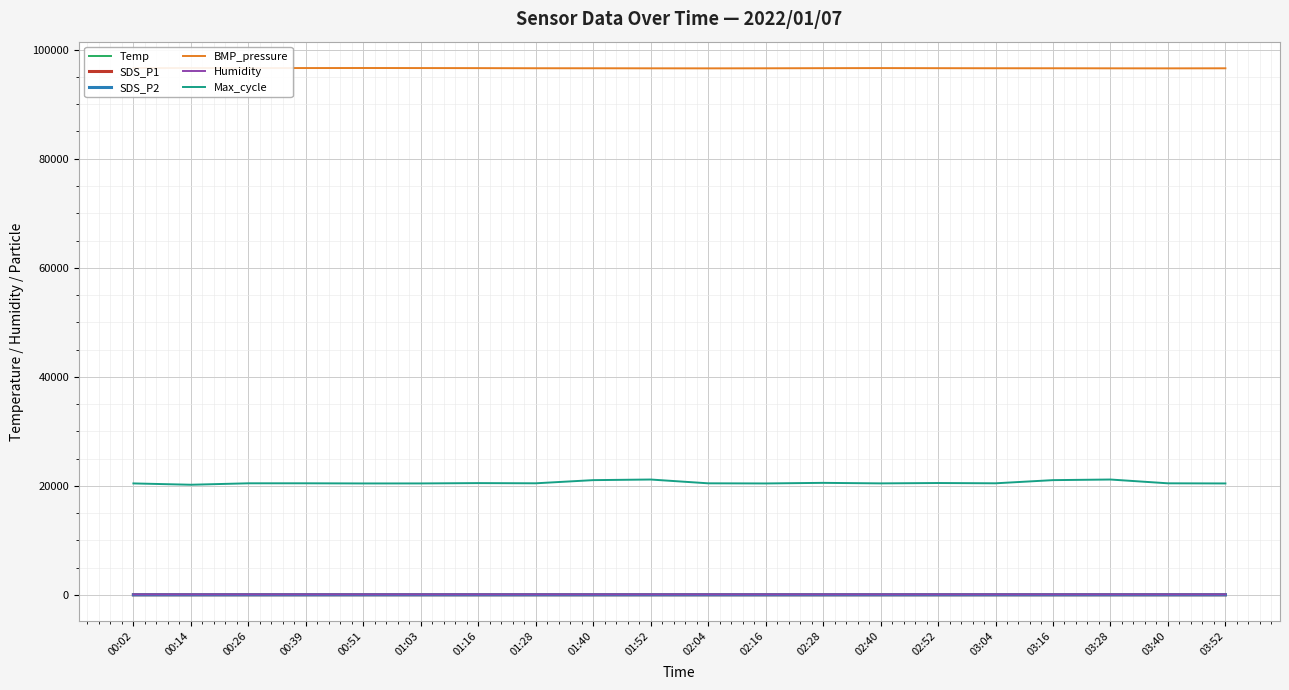

What is the greatest value displayed?

96646.0